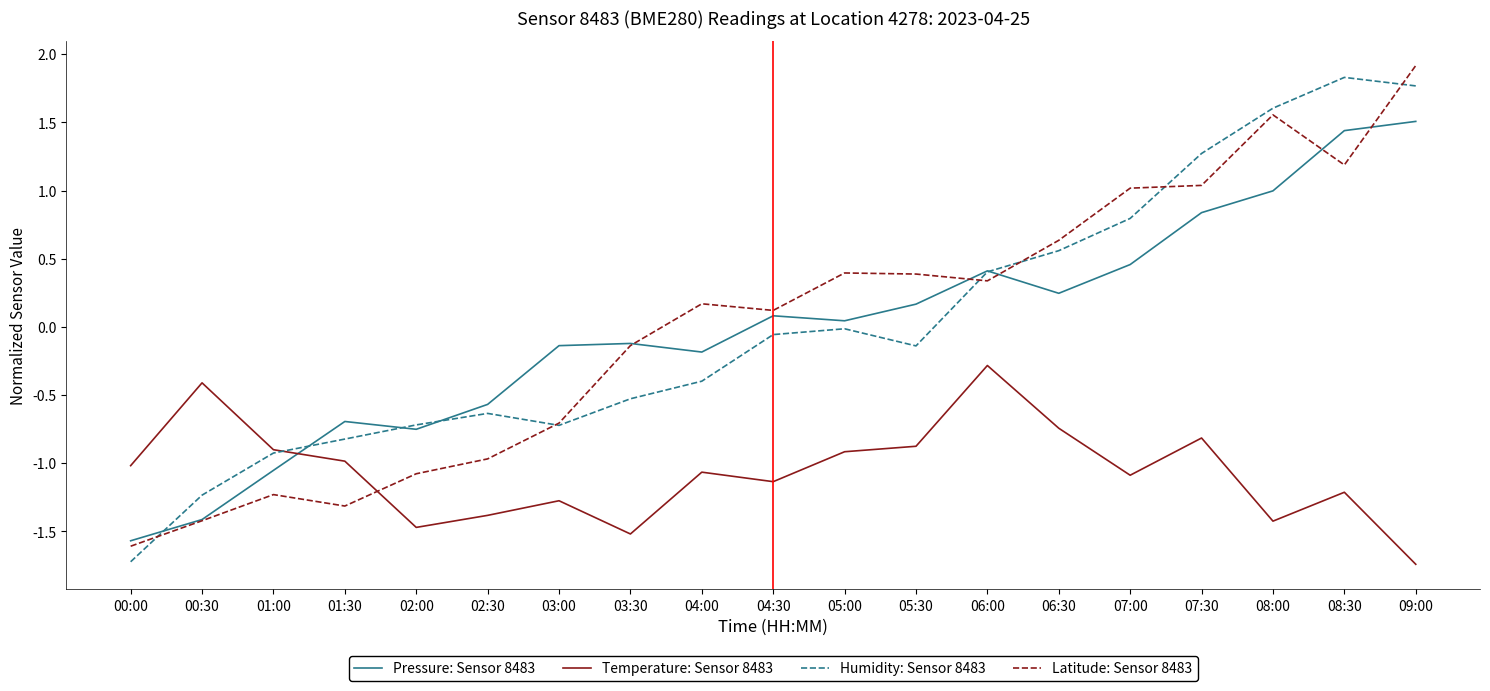

What is the maximum value for Humidity: Sensor 8483?

1.8